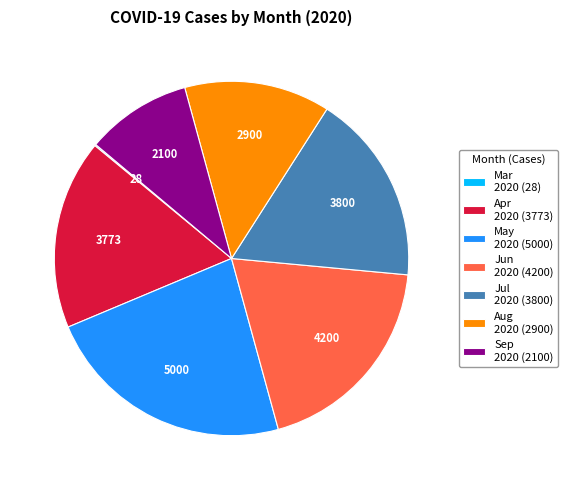

Does Apr 2020 (3773) account for over 50% of the chart?

No